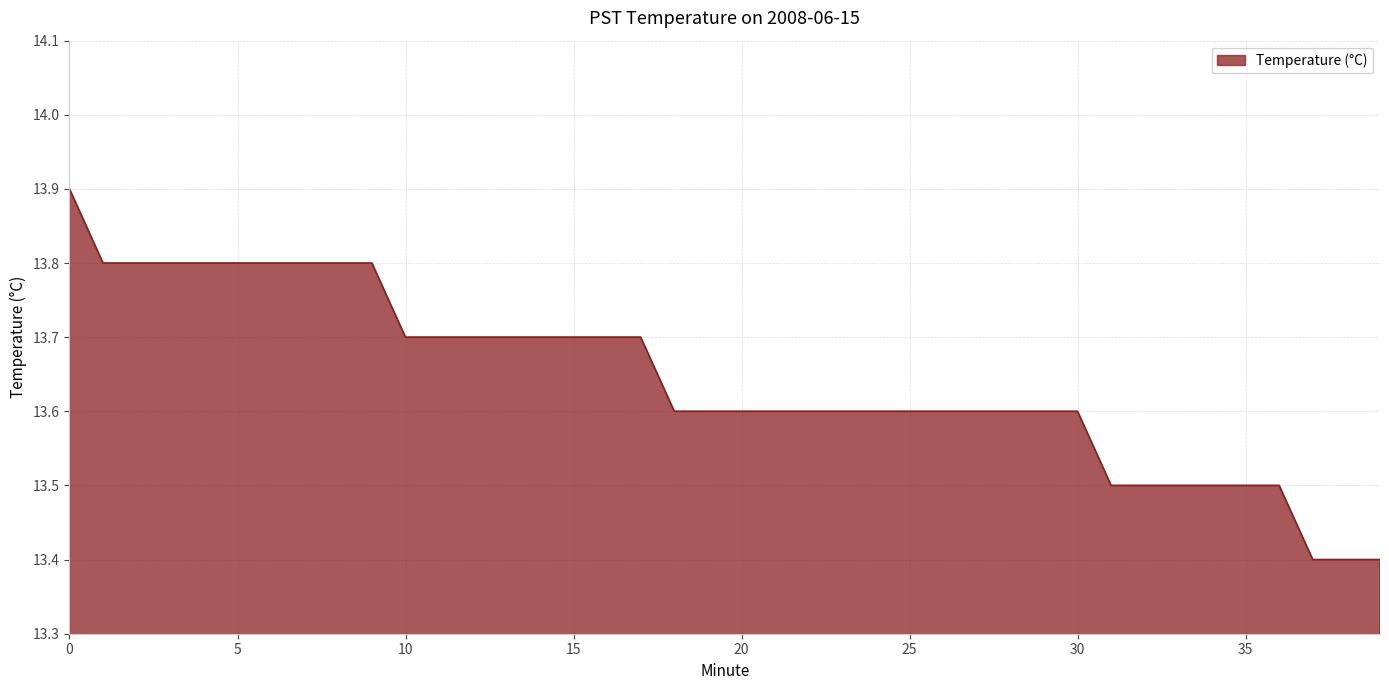

Reading left to right, extract all data points from this chart.

13.9	13.8	13.8	13.8	13.8	13.8	13.8	13.8	13.8	13.8	13.7	13.7	13.7	13.7	13.7	13.7	13.7	13.7	13.6	13.6	13.6	13.6	13.6	13.6	13.6	13.6	13.6	13.6	13.6	13.6	13.6	13.5	13.5	13.5	13.5	13.5	13.5	13.4	13.4	13.4